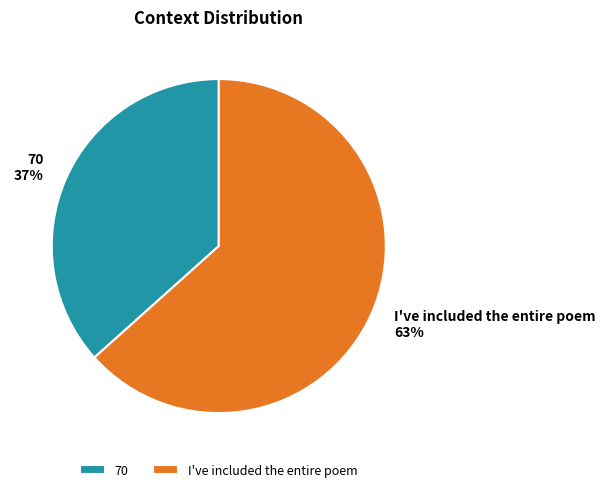

To the nearest percent, what portion does I've included the entire poem represent?

63%